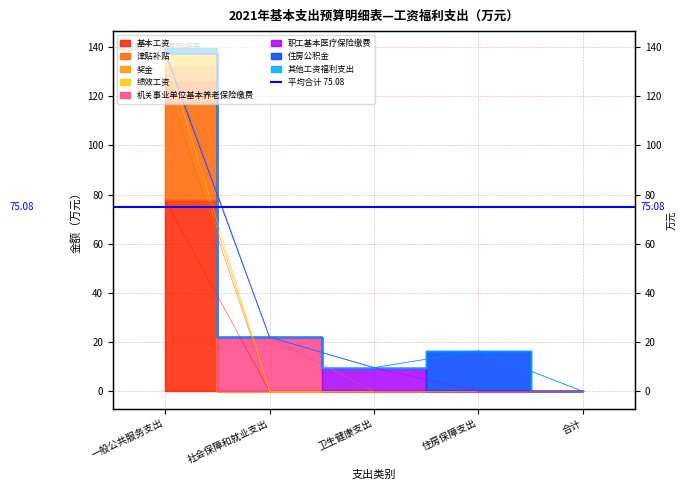

At how many categories does at least one series exceed 68?

1